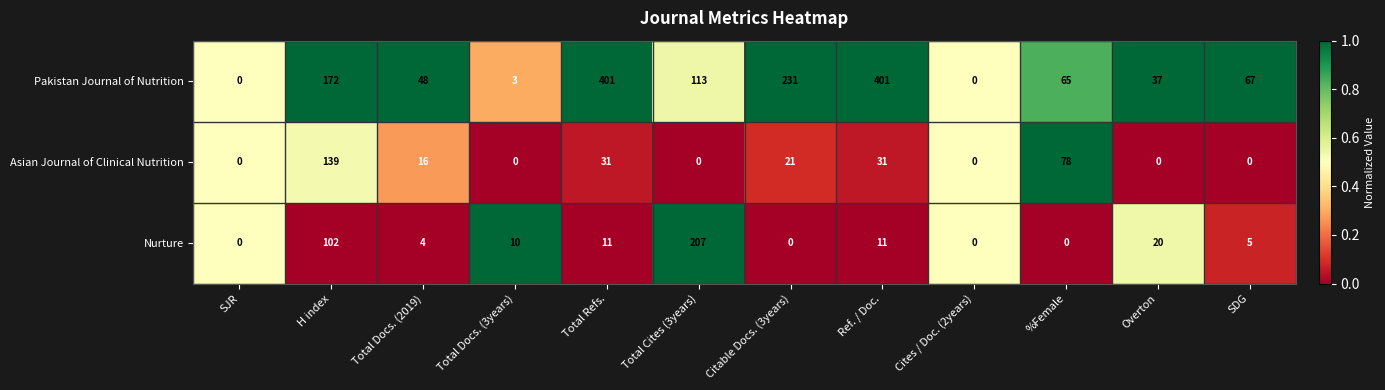

Is the value of Pakistan Journal of Nutrition at %Female greater than the value of Nurture at Total Docs. (2019)?

Yes